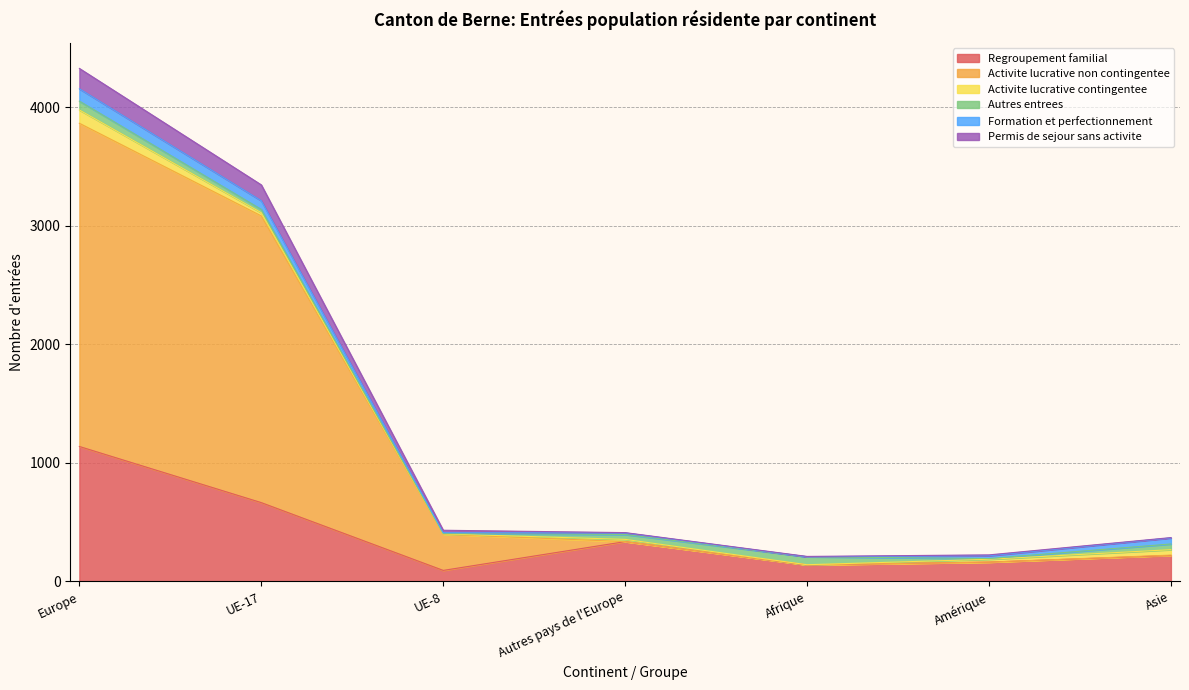

At which label does Regroupement familial reach its peak?

Europe